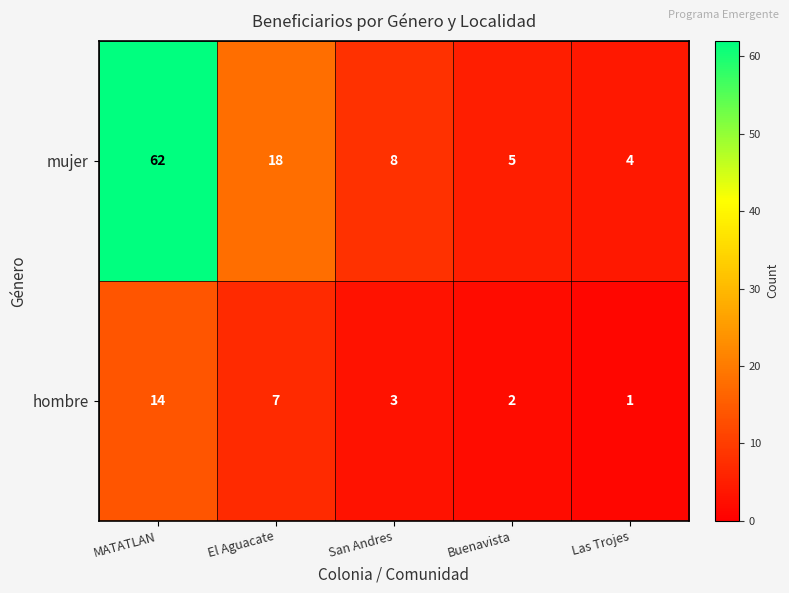

What is the average value of the mujer series?

19